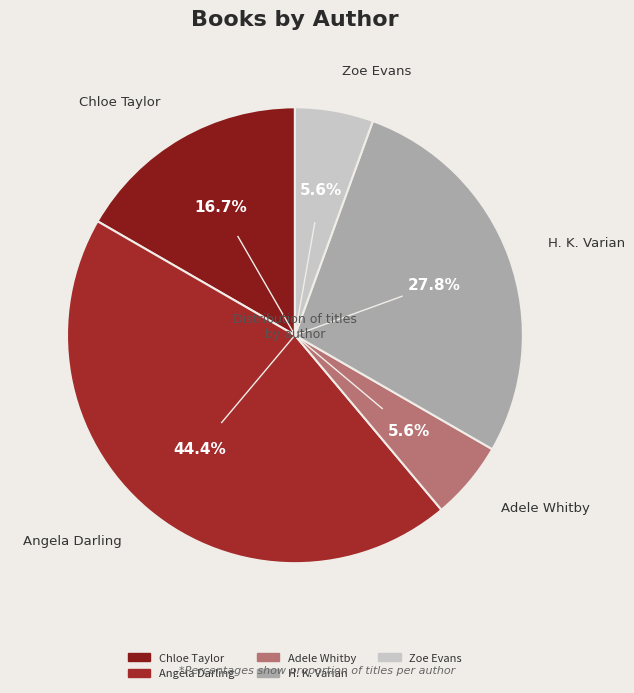

Does Angela Darling account for over 50% of the chart?

No